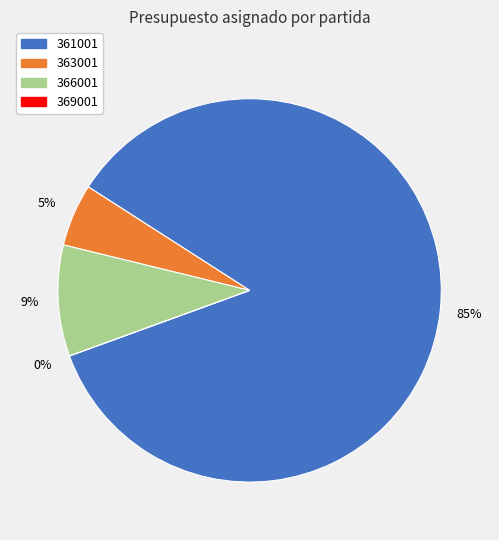

What percentage is NOT represented by 363001?

94.7%